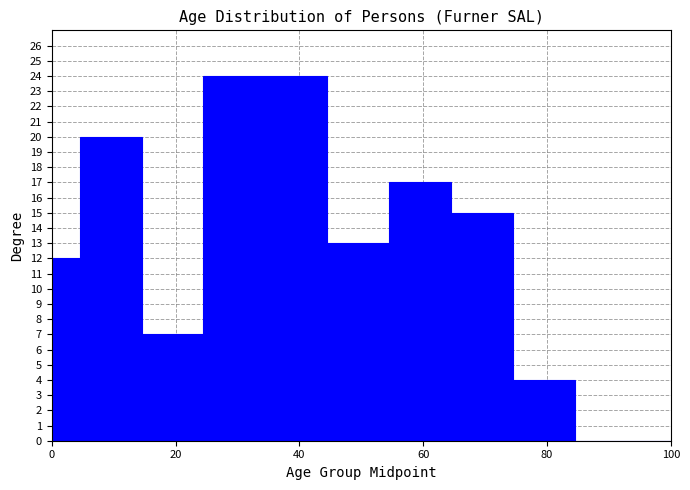

Read against the x-axis, roughly where is the centre of the tallest bar?

34